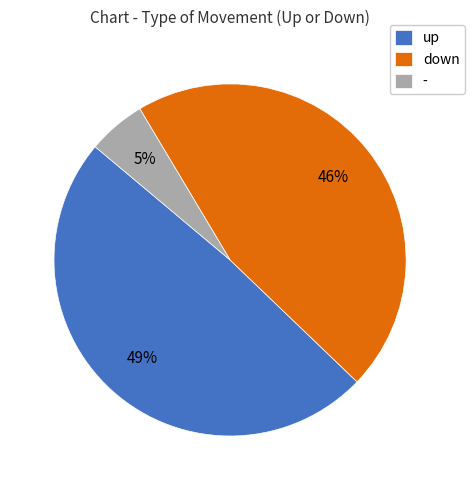

What is the ratio of the value at up to the value at down?

1.1